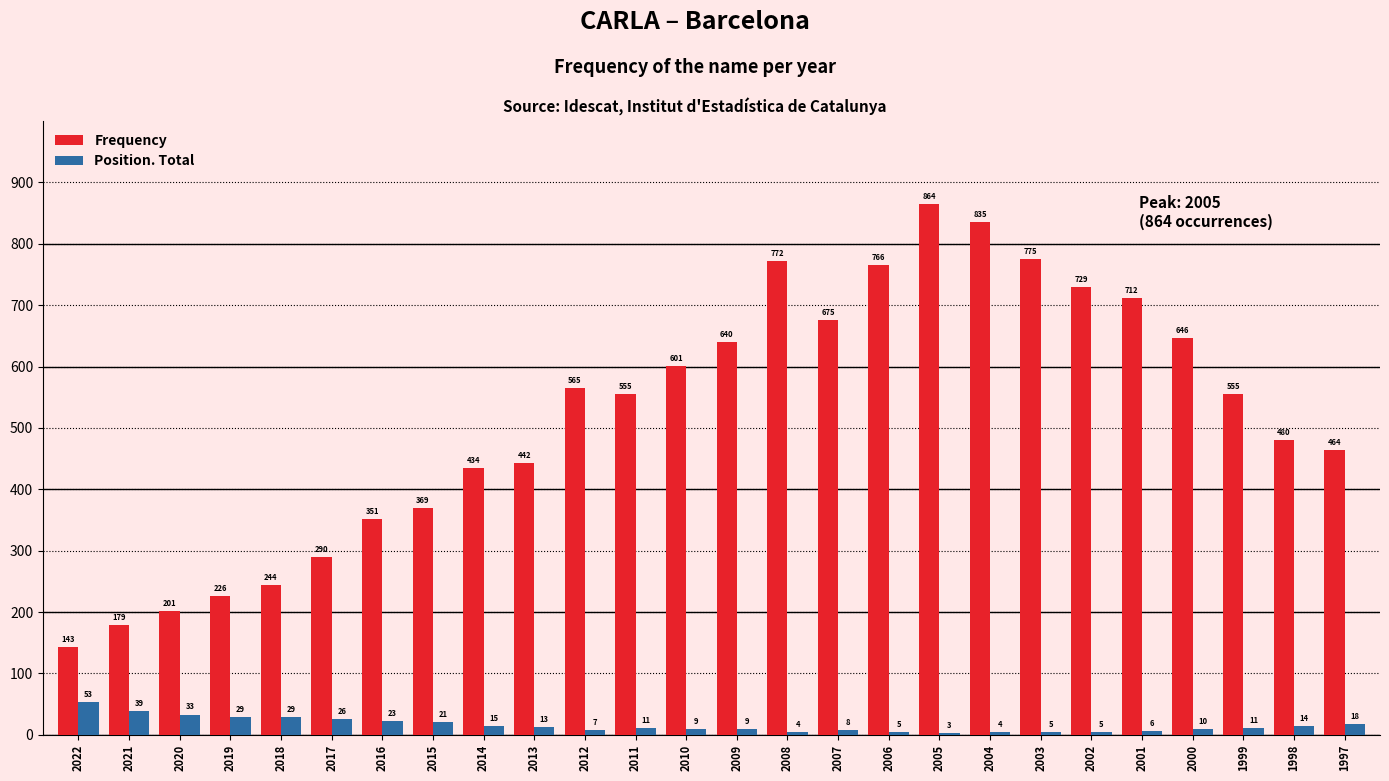

Which series has the largest range (max minus min)?

Frequency